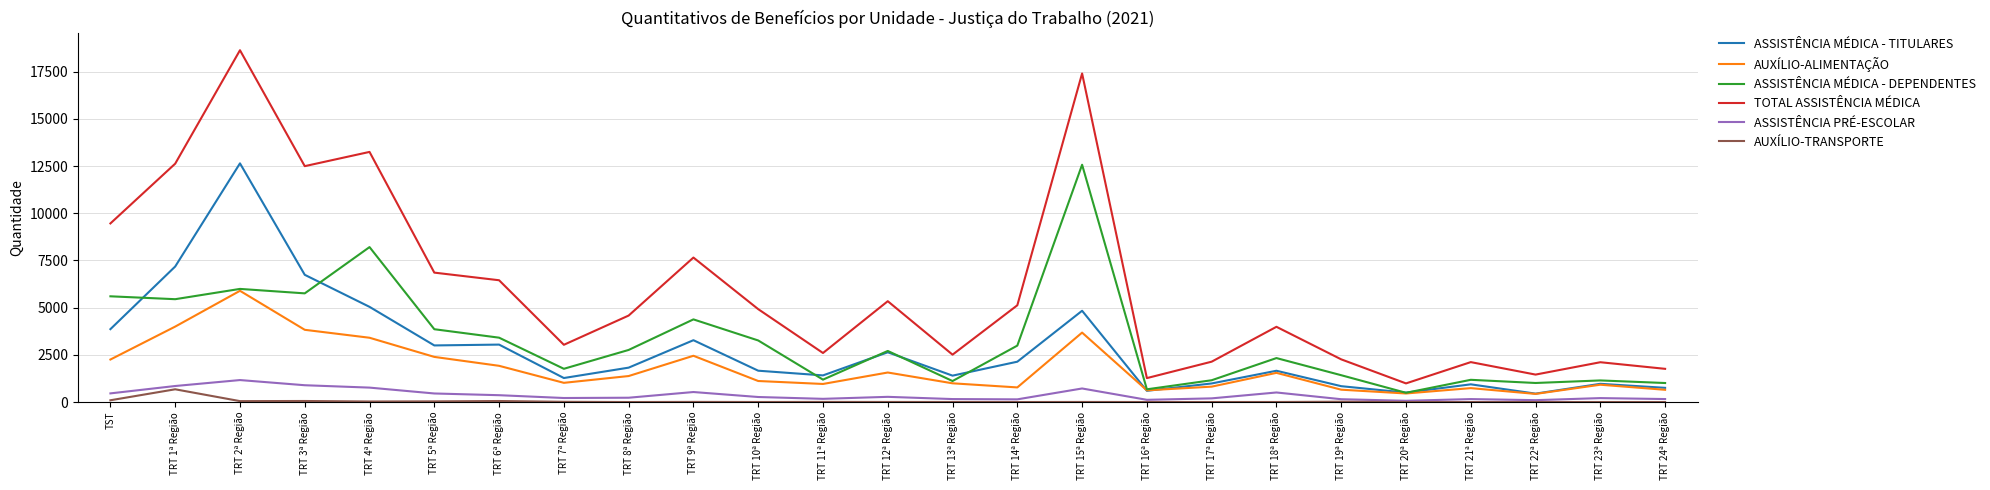

At which category does the chart reach its peak across all series?

TRT 2ª Região